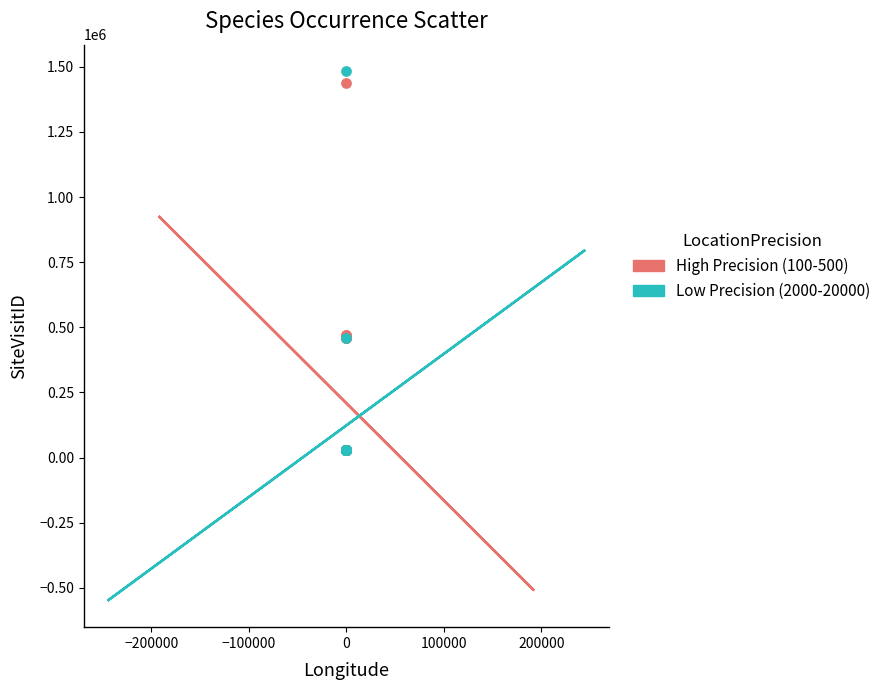

What are all the series names shown in the legend?

High Precision (100-500), Low Precision (2000-20000)